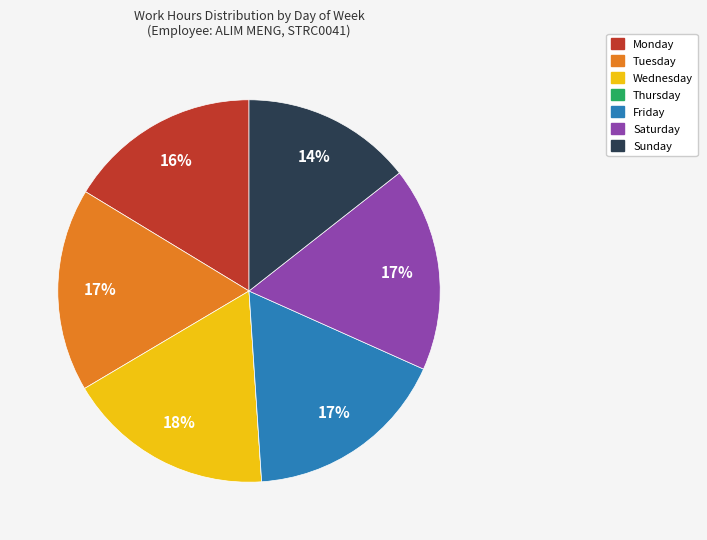

To the nearest percent, what is the average slice percentage?

14%